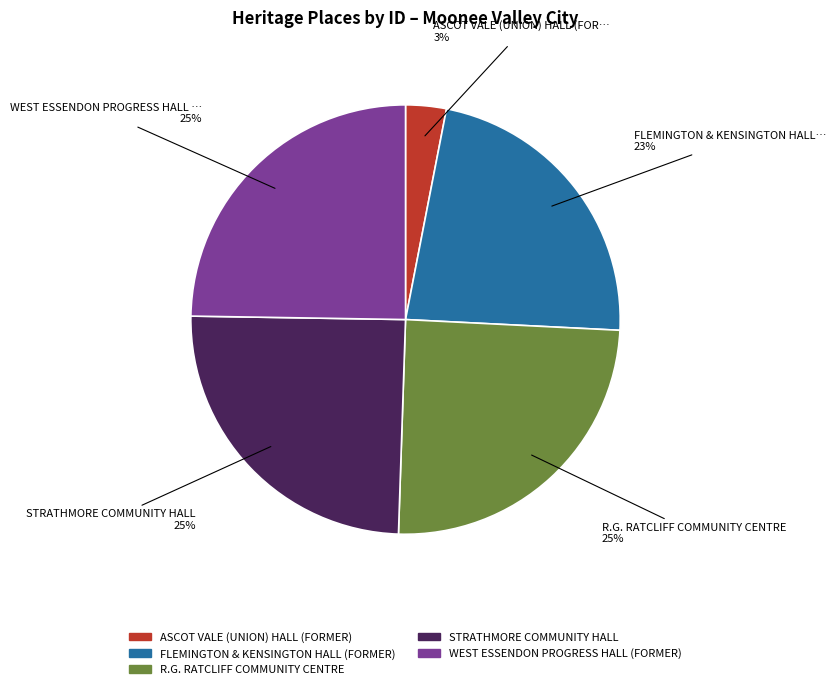

Which slice is the smallest?

ASCOT VALE (UNION) HALL (FORMER)